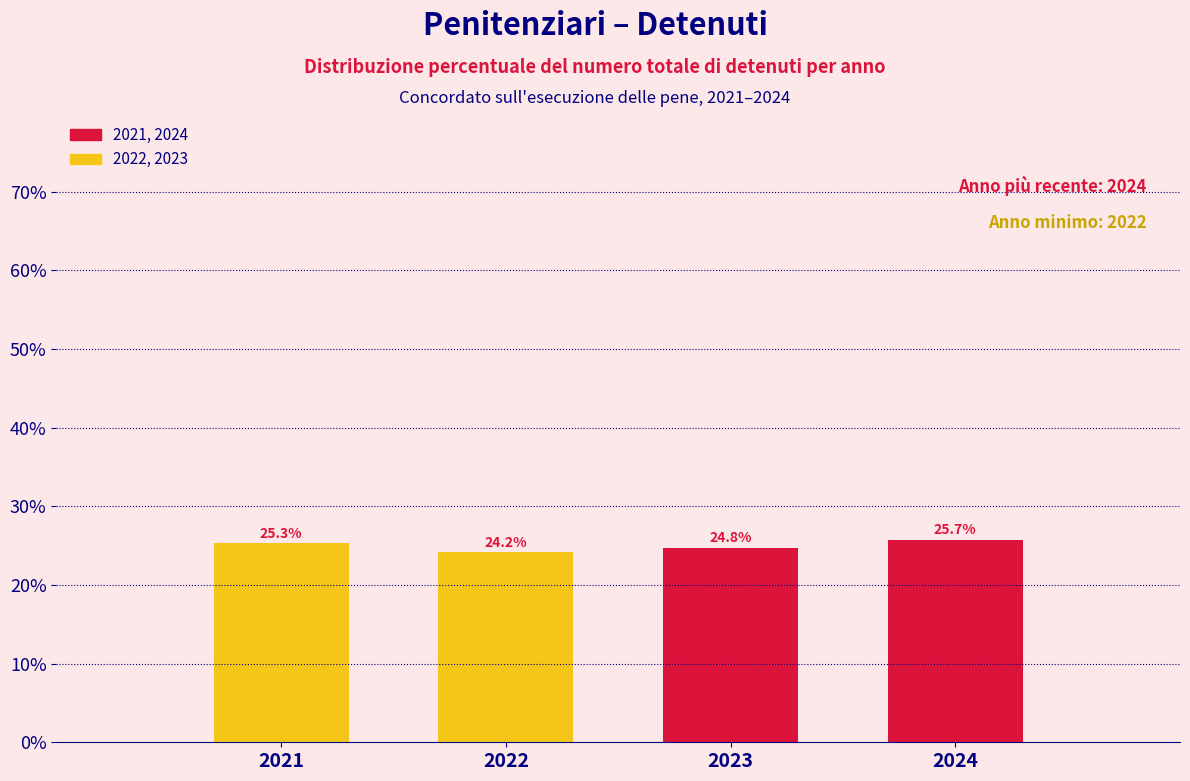

Reading left to right, extract all data points from this chart.

2021=25.3	2022=24.2	2023=24.8	2024=25.7